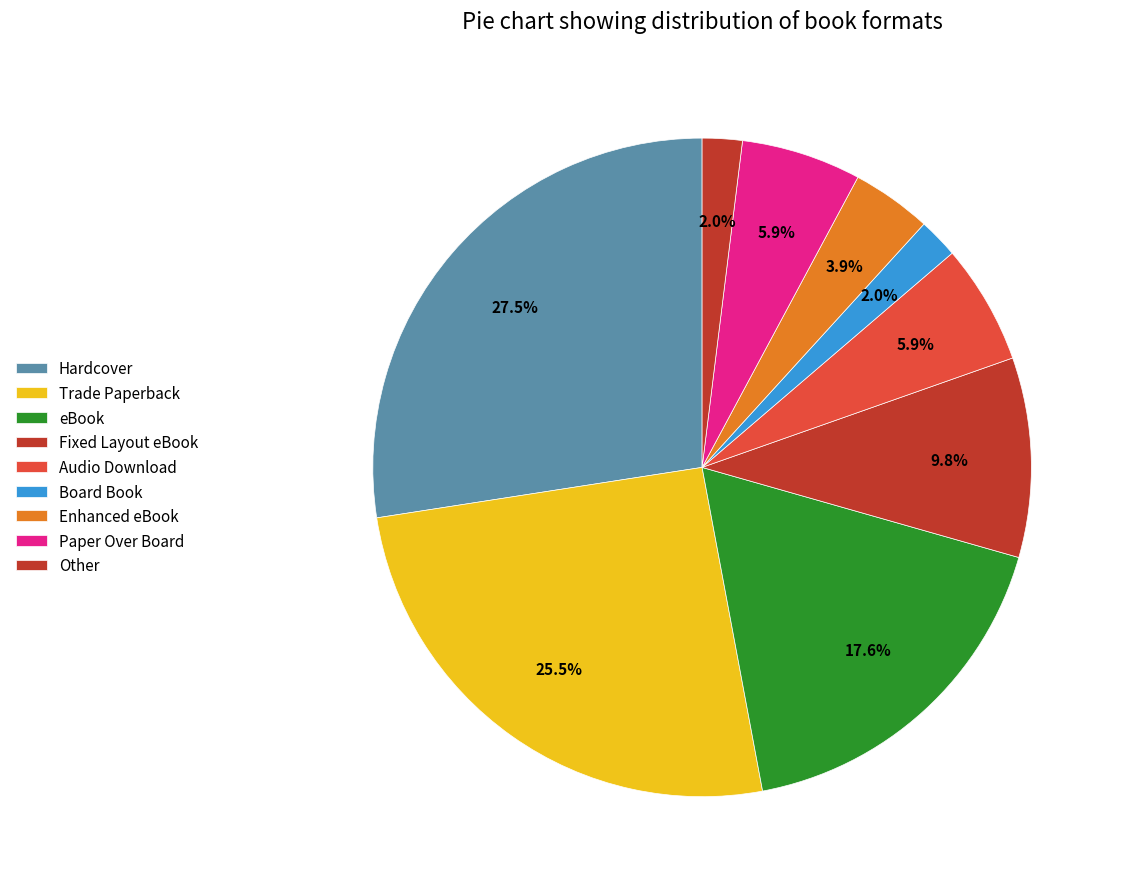

Is it true that Hardcover is 27% of the pie?

True